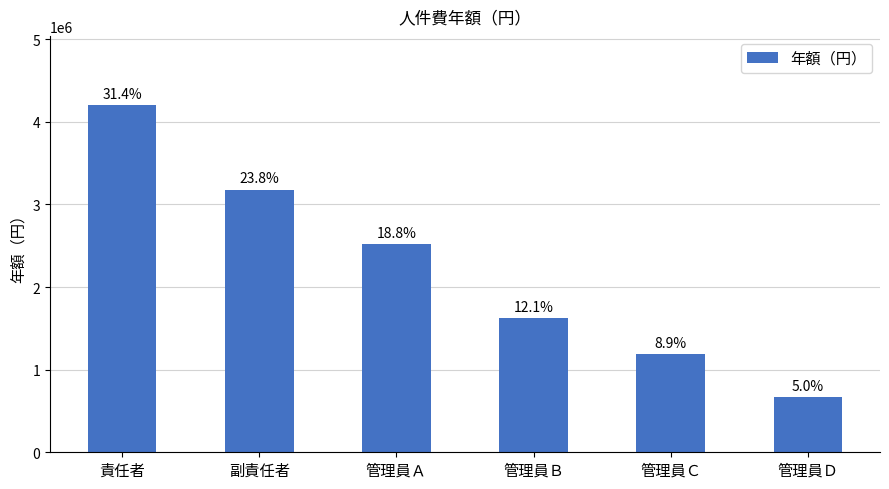

Are the bars horizontal?

No